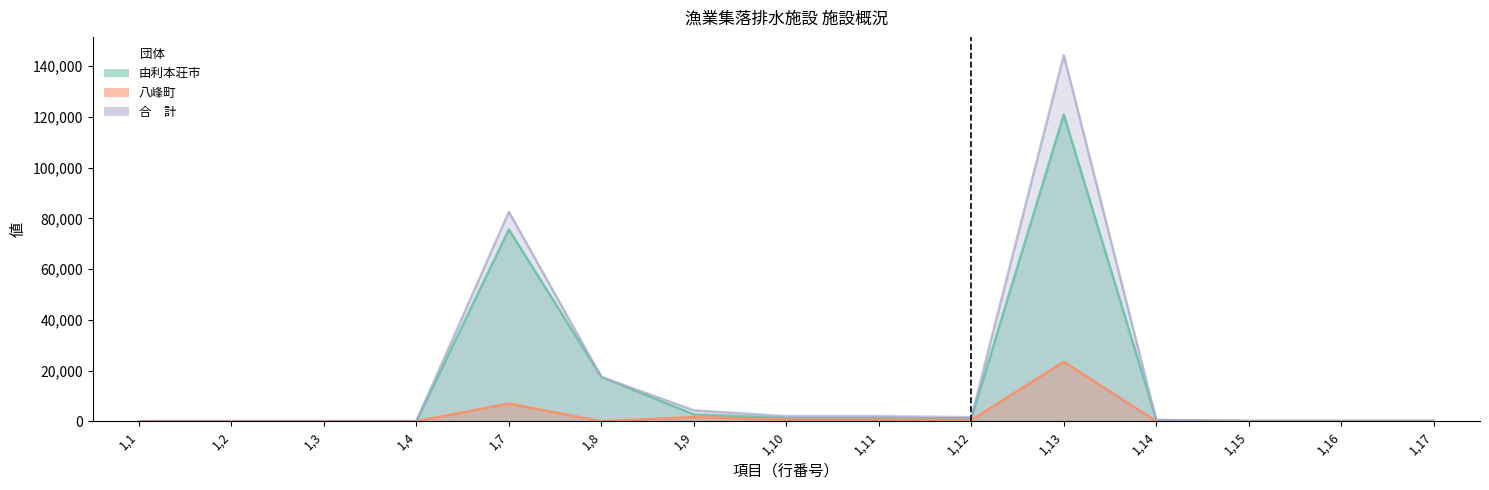

Reading left to right, list all the values displayed in this chart.

由利本荘市: 0	0	0	0	75635	17463	2670	1274	1274	1112	120959	464	67	67	67
八峰町: 0	0	0	0	6965	0	1610	687	687	460	23419	0	32	32	32
合　計: 0	0	0	0	82600	17463	4280	1961	1961	1572	144378	464	99	99	99